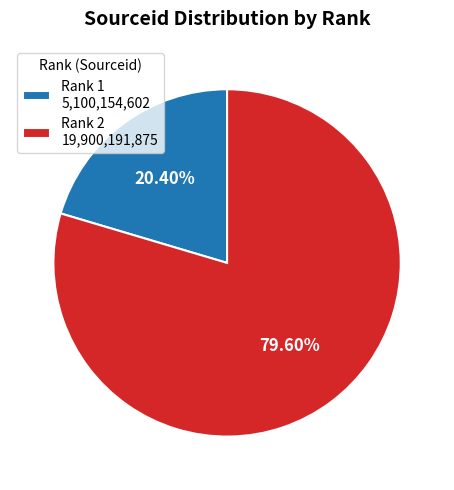

Between Rank 1 5,100,154,602 and Rank 2 19,900,191,875, which is larger?

Rank 2 19,900,191,875